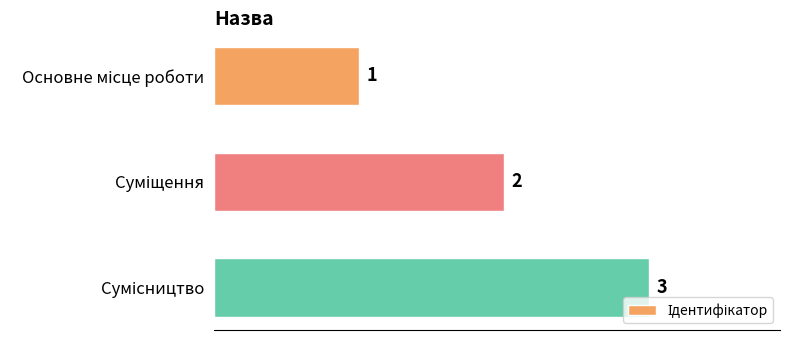

Count the values in the range 1 to 3.

3